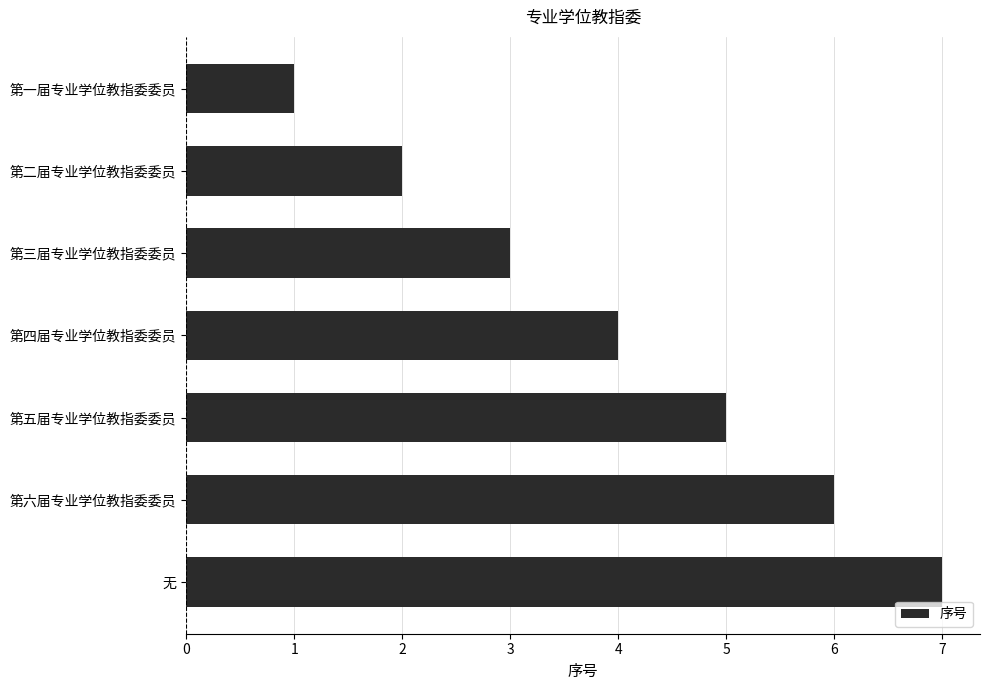

What is the minimum value shown in the chart?

1